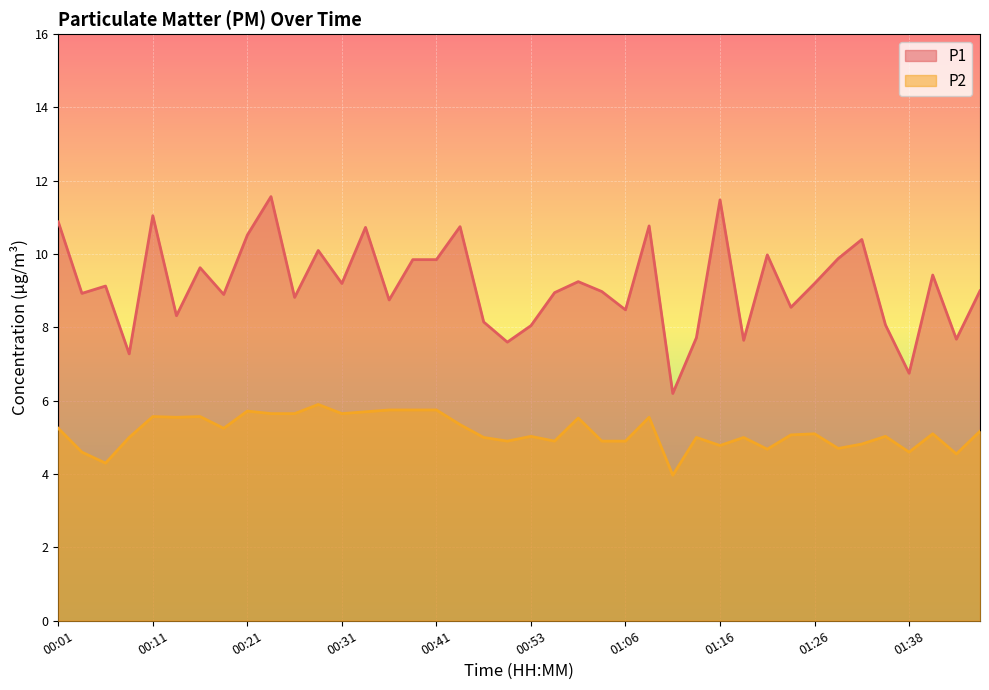

What is the difference between the second highest and second lowest values in the P2 series?

1.5